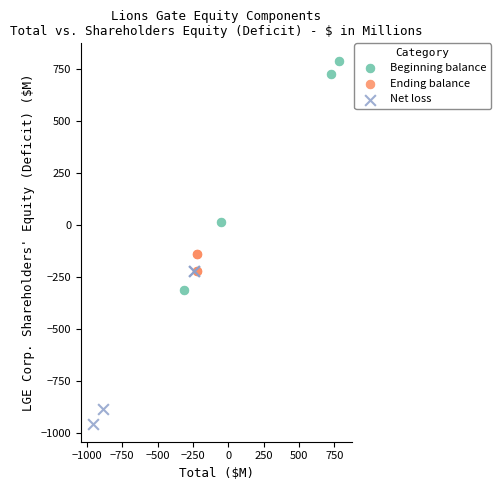

Which series contains the highest Y value?

Beginning balance